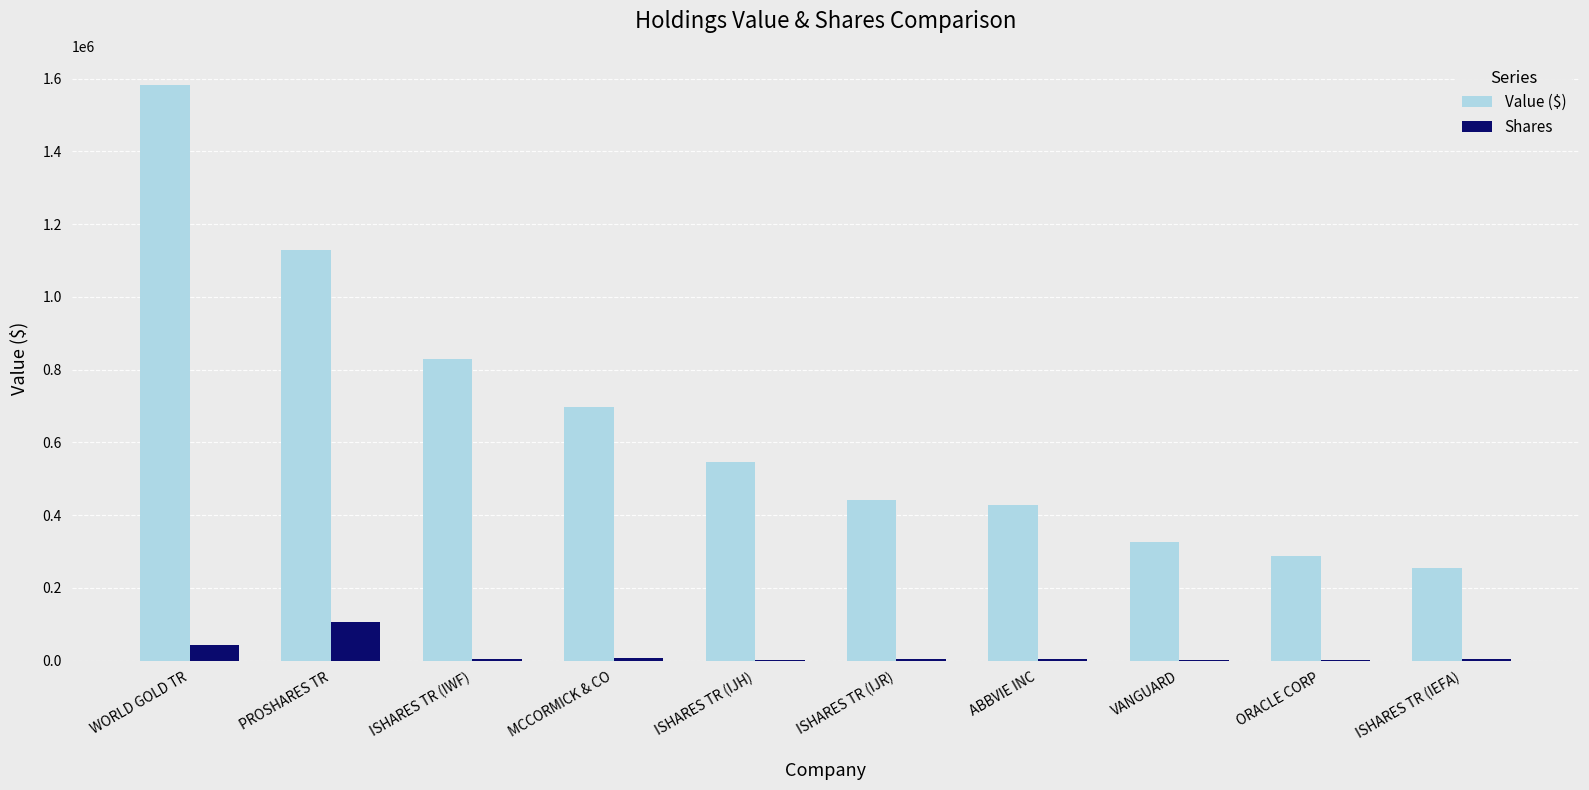

How many groups of bars are there?

10